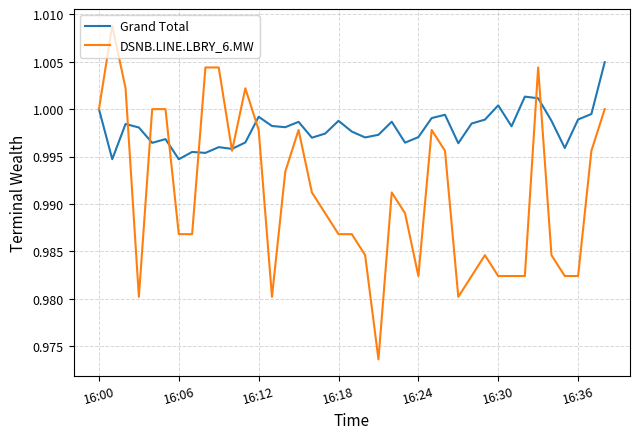

Which series has the largest range (max minus min)?

DSNB.LINE.LBRY_6.MW